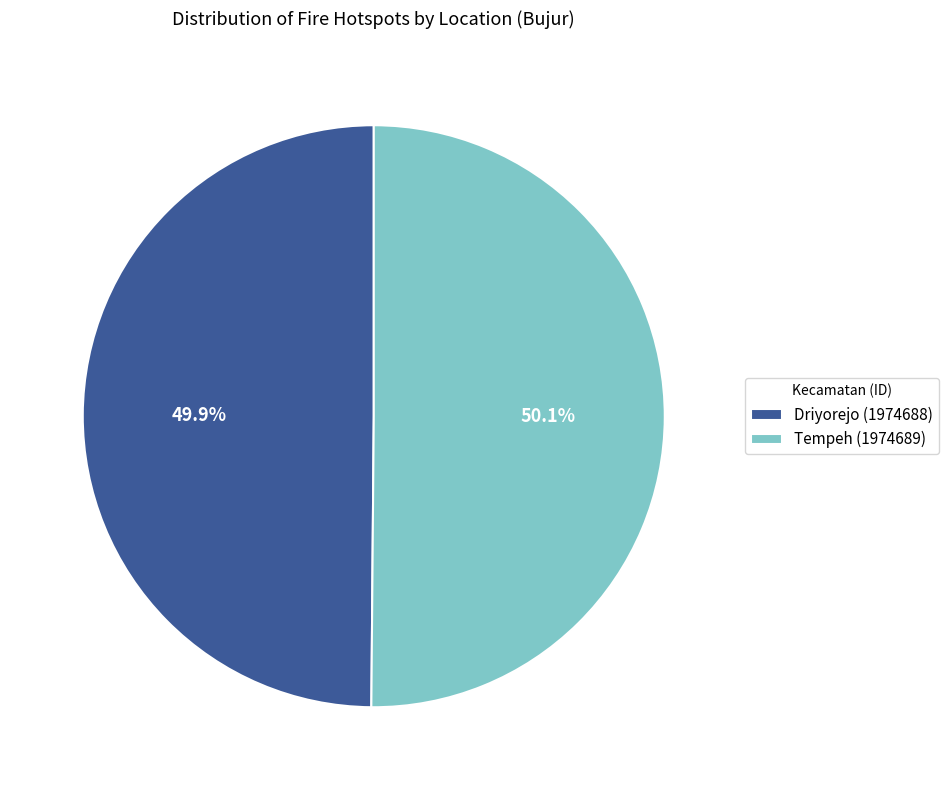

Do Tempeh (1974689) and Driyorejo (1974688) together represent more than half of the pie?

Yes